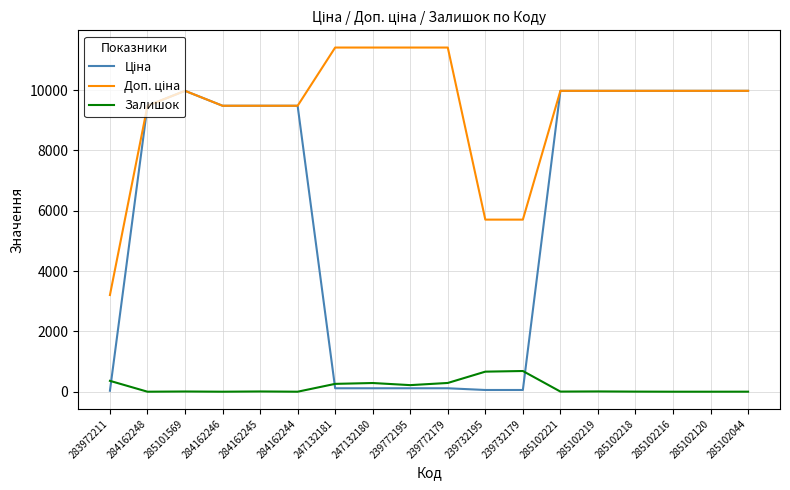

The value of Залишок at 284162248 is 0.0. True or false?

True